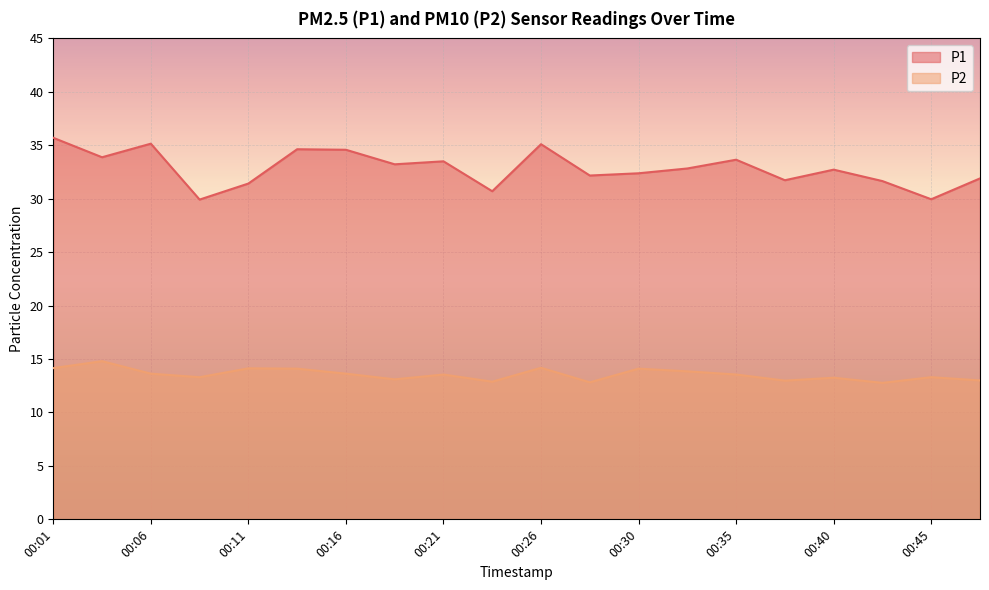

Rank the series by their maximum value, from highest to lowest.

P1, P2